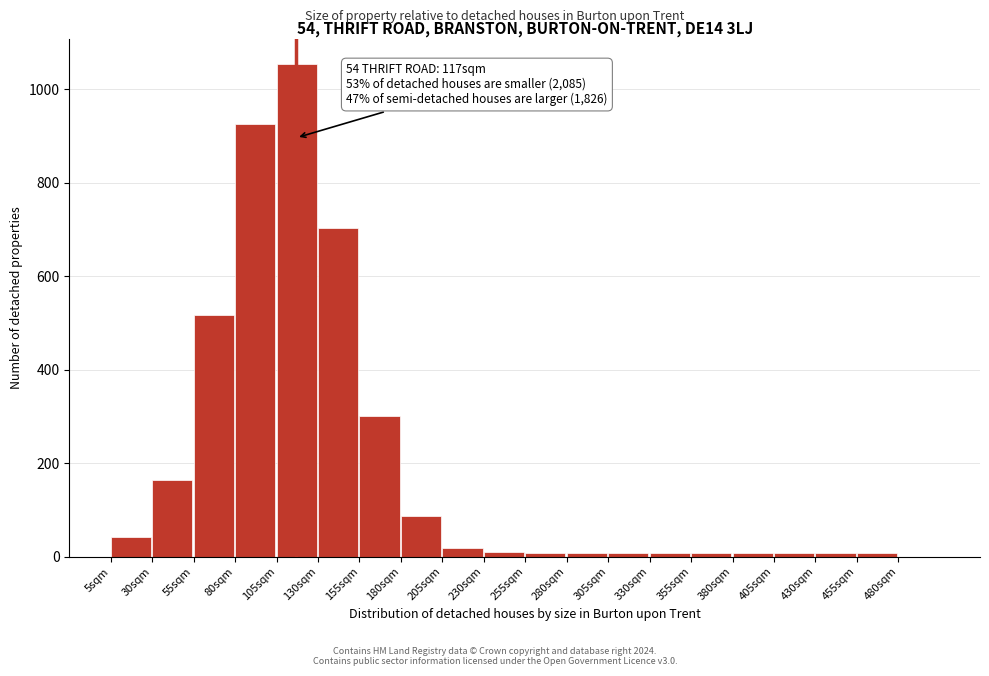

Which range on the x-axis has the tallest bar?

105 to 130